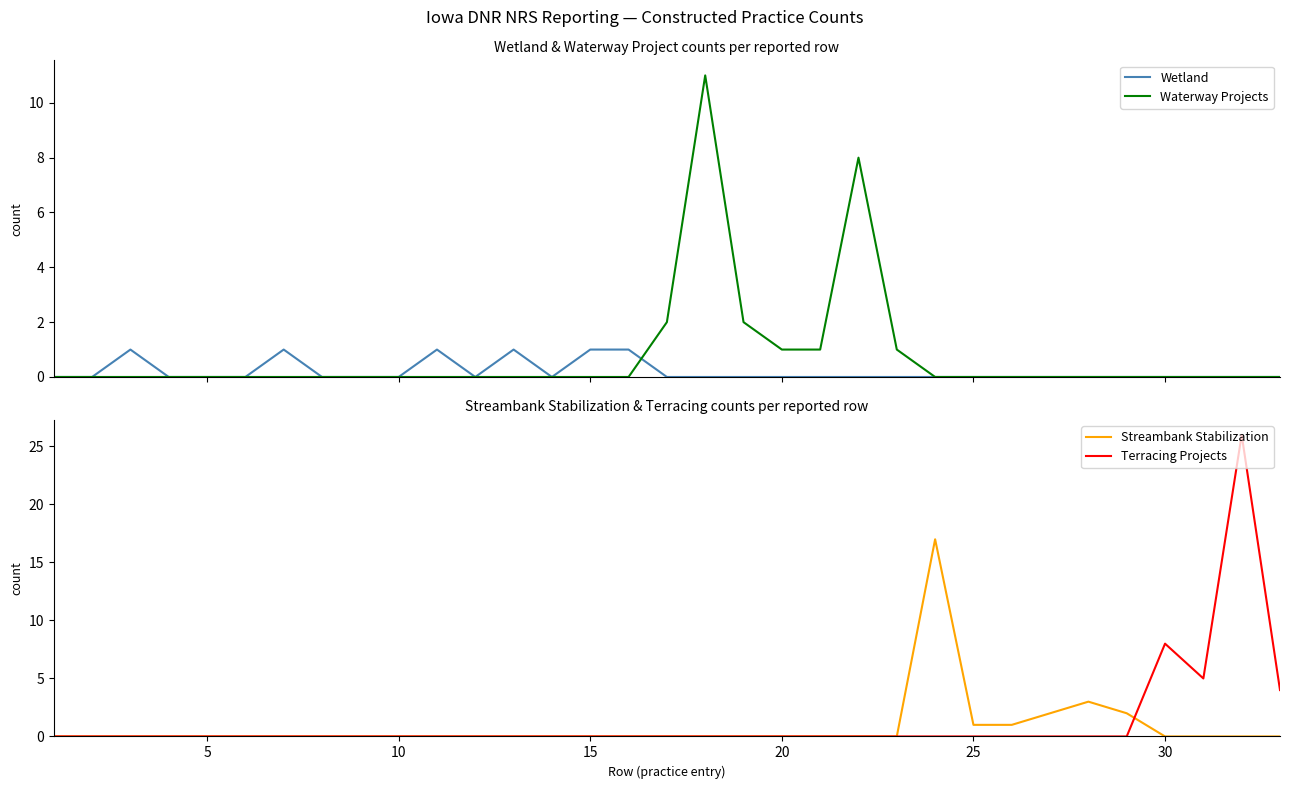

Where is Terracing Projects nearest to the value 13?

30